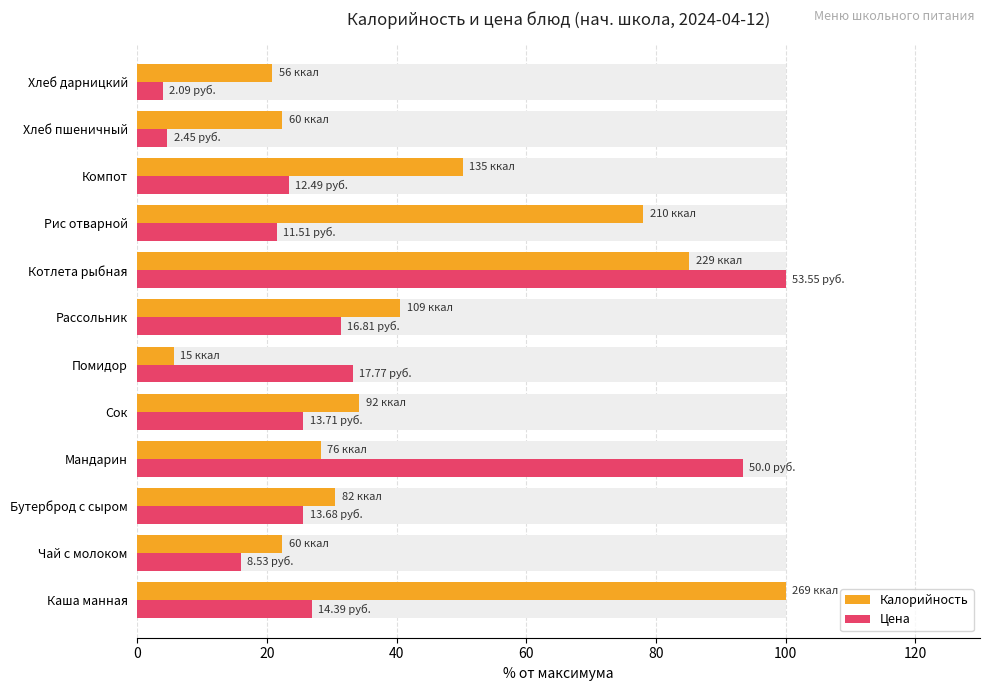

Reading right to left, list all the values displayed in this chart.

Калорийность: 20.8	22.3	50.2	78.1	85.1	40.5	5.6	34.2	28.3	30.5	22.3	100.0
Цена: 3.9	4.6	23.3	21.5	100.0	31.4	33.2	25.6	93.4	25.5	15.9	26.9